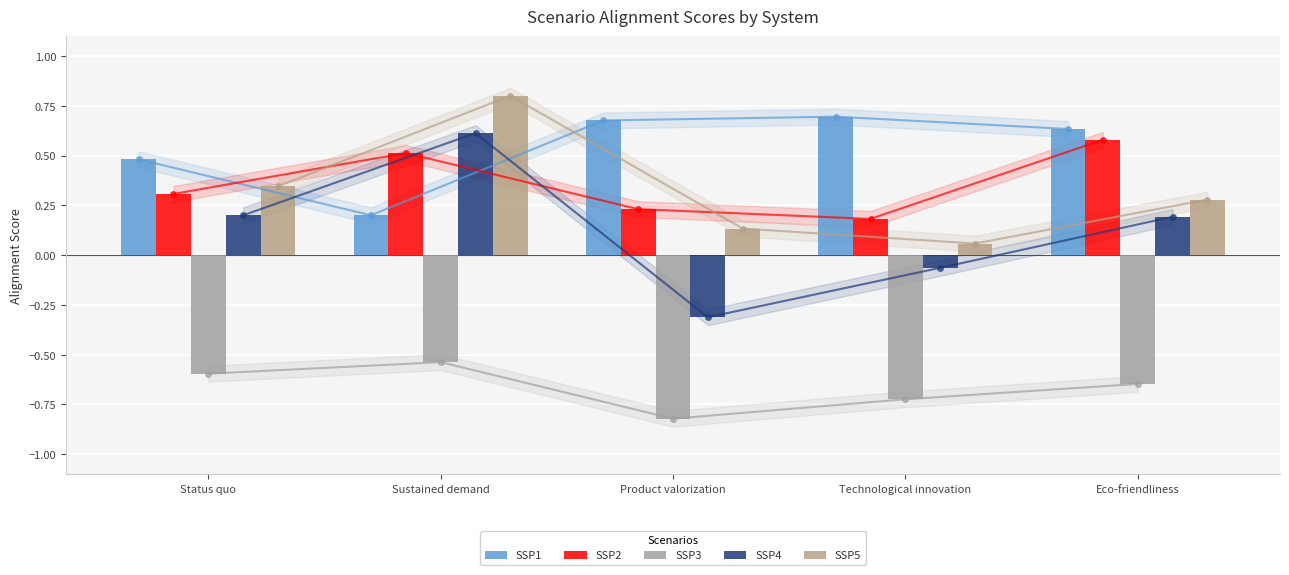

At which category is the sum across all series the highest?

Sustained demand